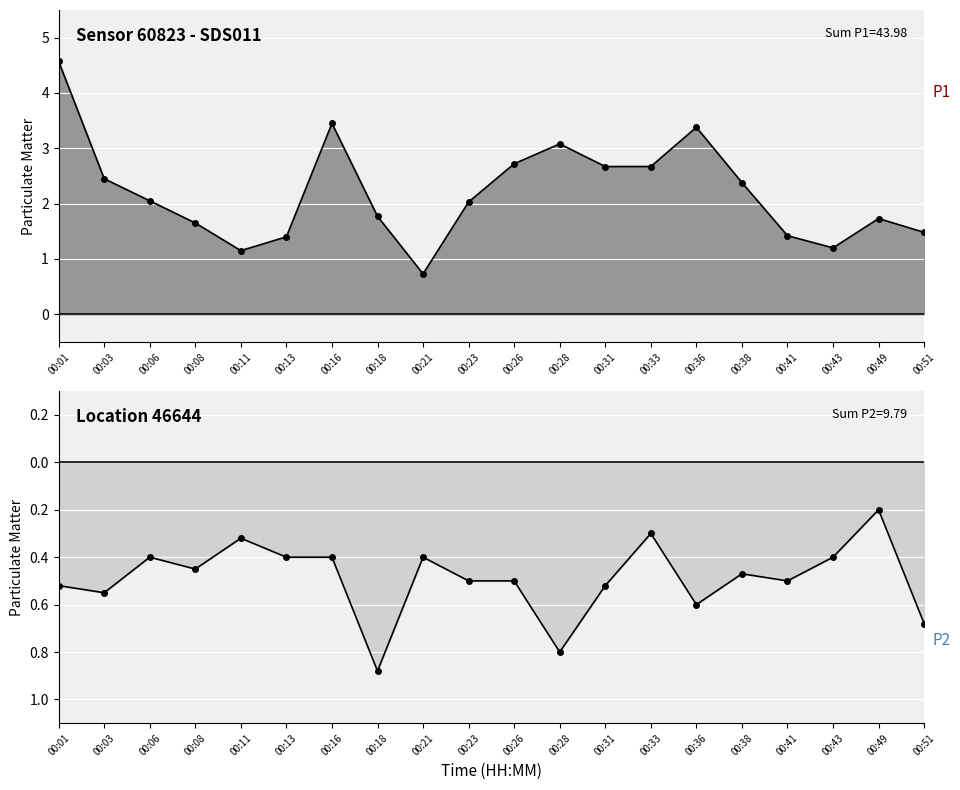

True or false: P1 has more than 0 points higher than both neighbors.

True